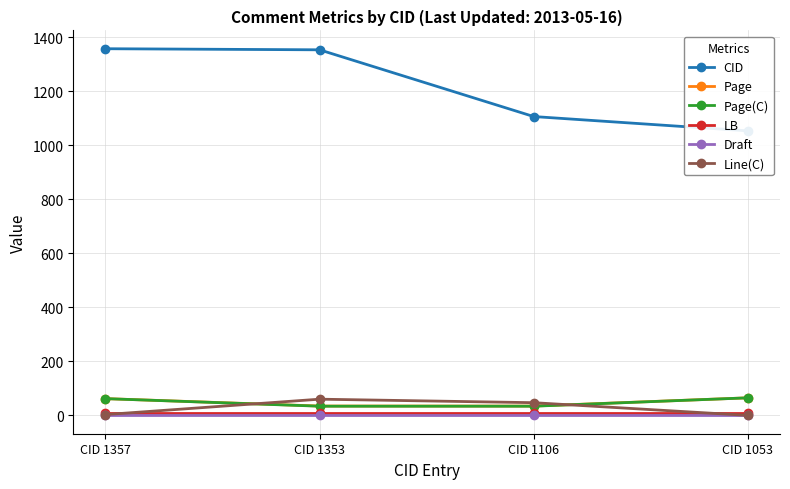

What is the minimum value for Draft?

0.5